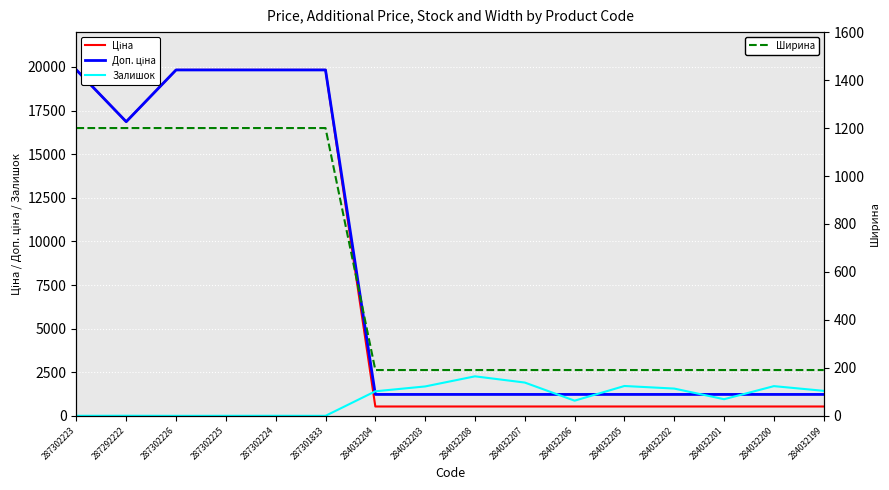

Is this an area chart (filled region under the line)?

No